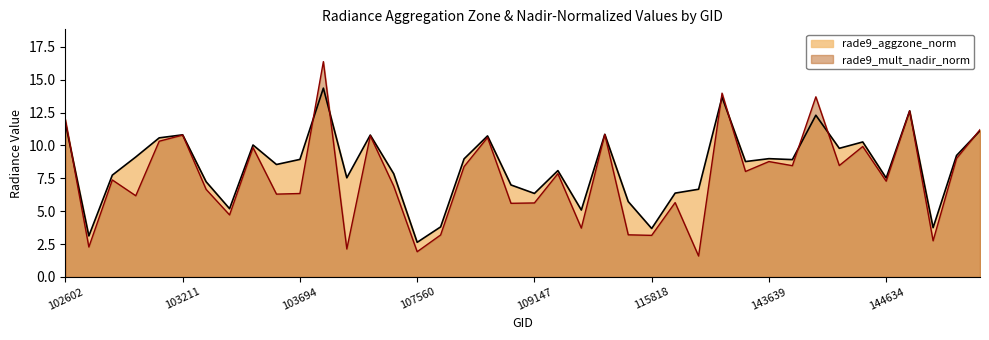

Which series ends up on top after the final intersection of rade9_aggzone_norm and rade9_mult_nadir_norm?

rade9_mult_nadir_norm